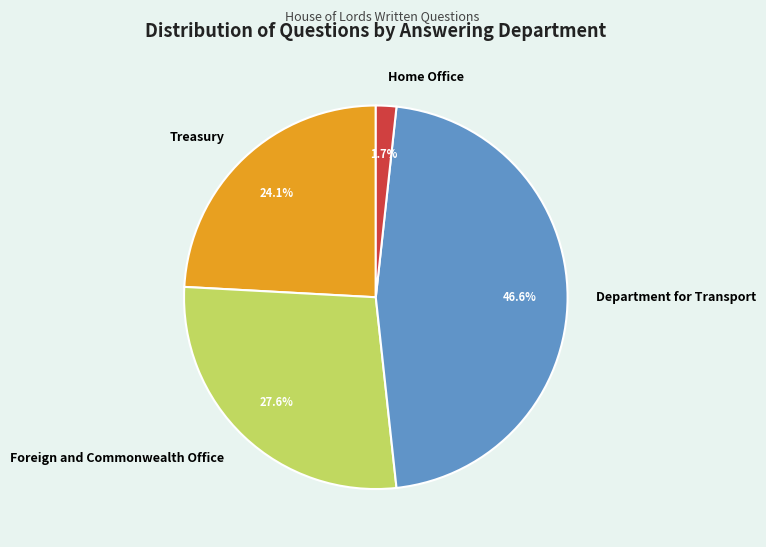

What portion of the pie excludes Department for Transport?

53.4%